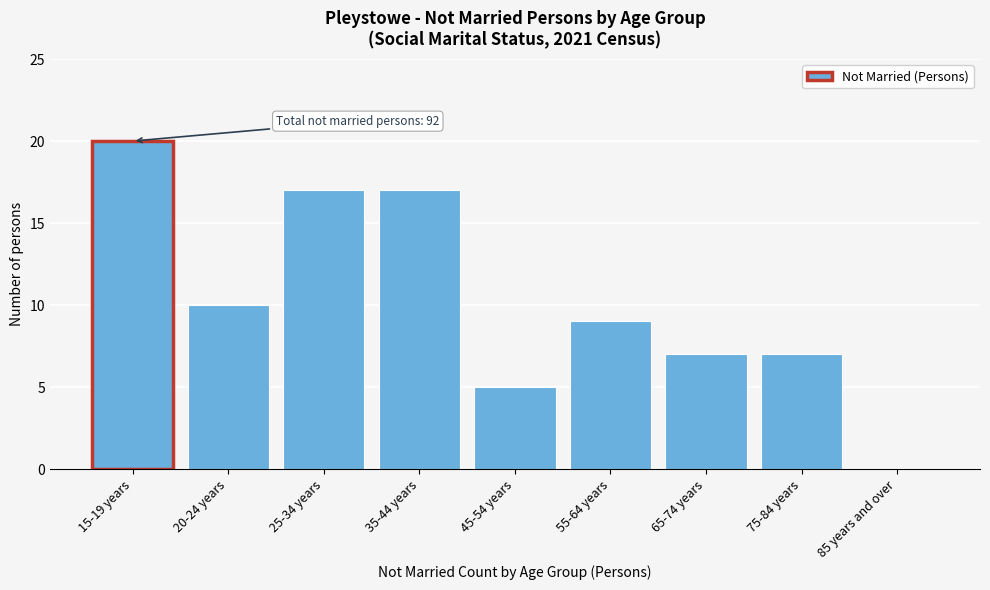

Reading right to left, extract all data points from this chart.

85 years and over=0	75-84 years=7	65-74 years=7	55-64 years=9	45-54 years=5	35-44 years=17	25-34 years=17	20-24 years=10	15-19 years=20